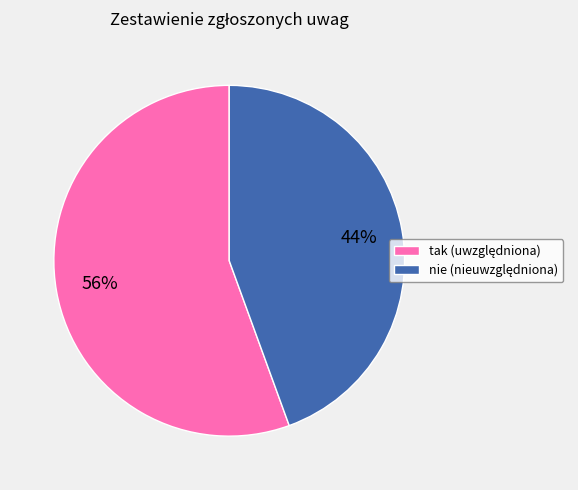

How many segments does this pie chart have?

2